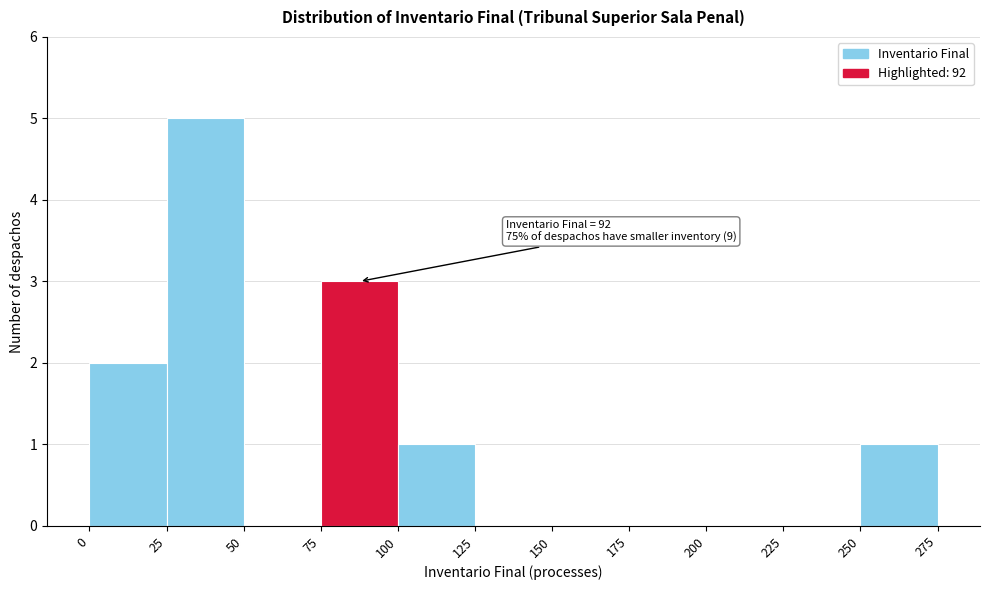

Which range on the x-axis has the tallest bar?

25 to 50